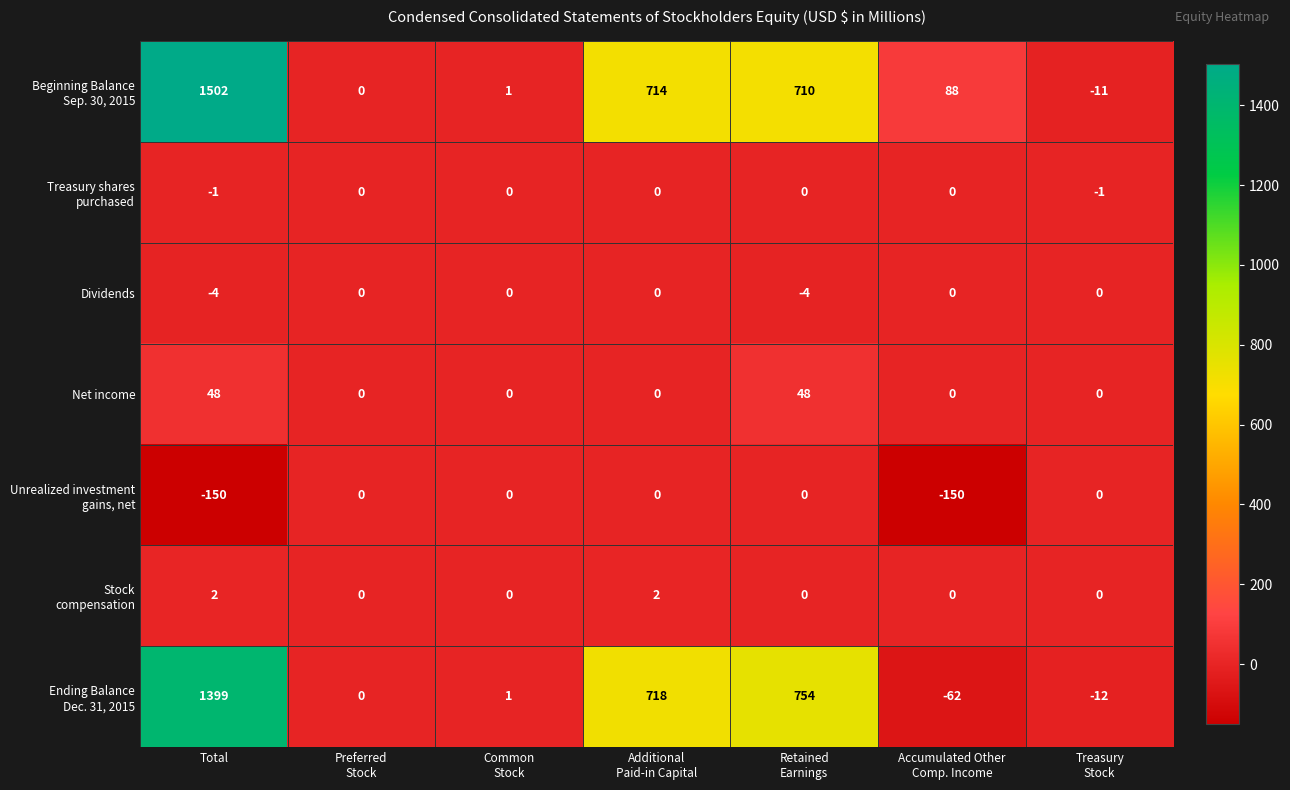

What is the sum of all Dividends values?

-8